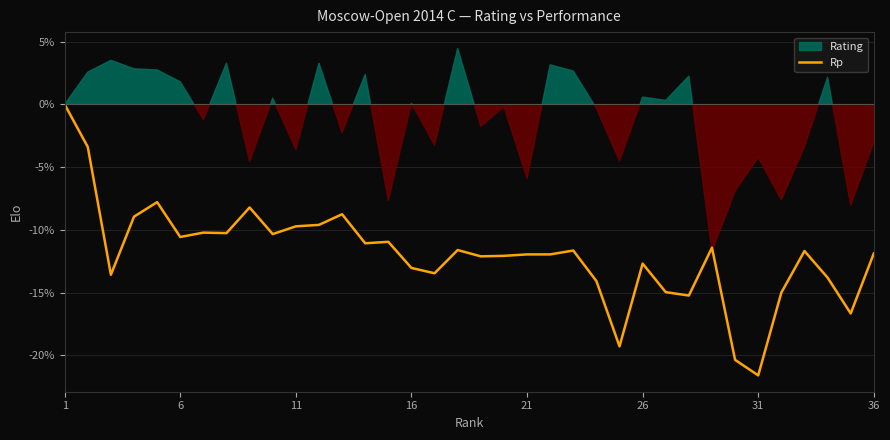

What is the difference between the maximum and minimum values?

21.6